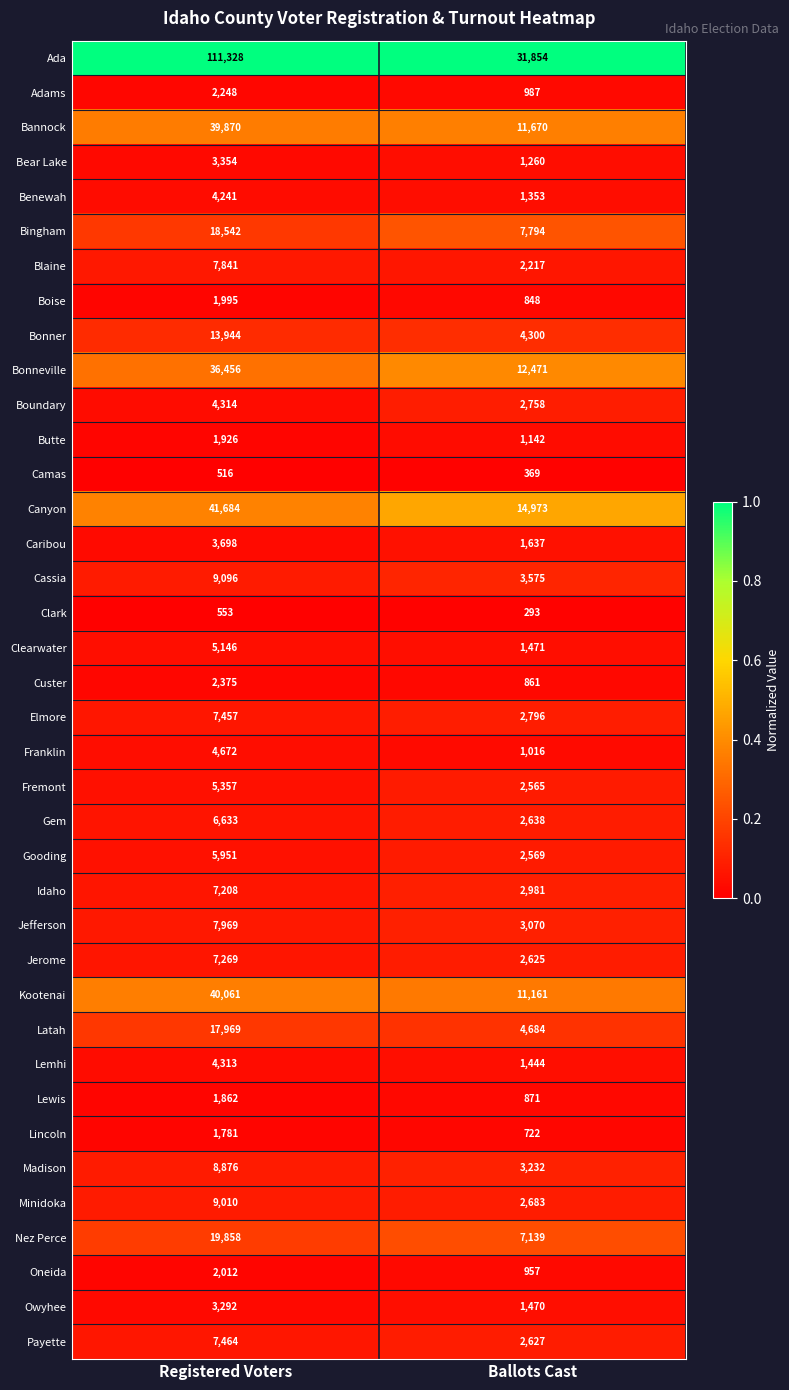

Which category has the highest value across all series?

Registered Voters